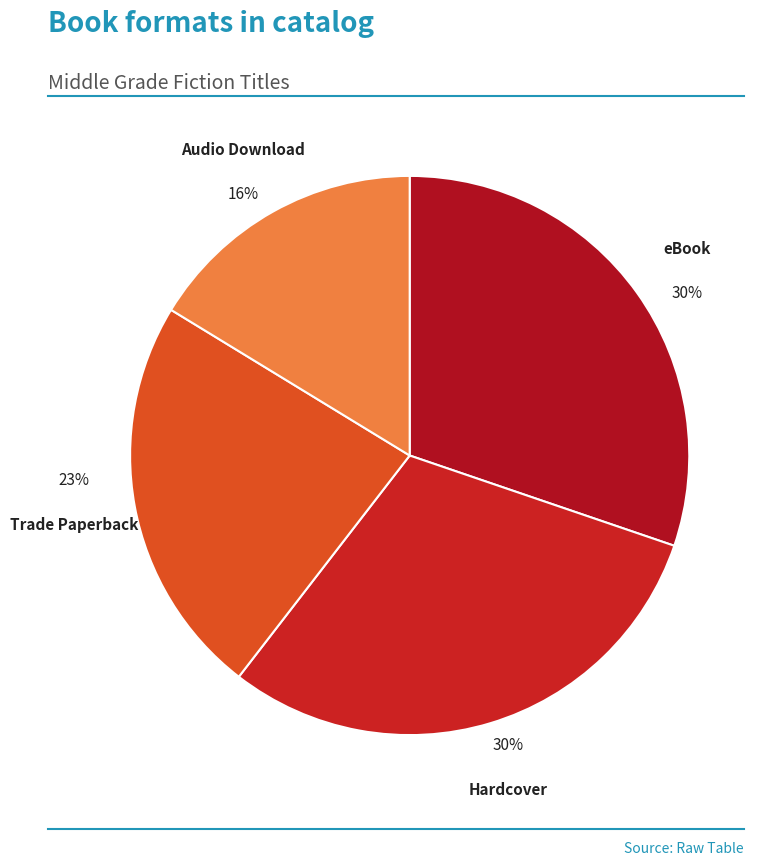

How many segments does this pie chart have?

4